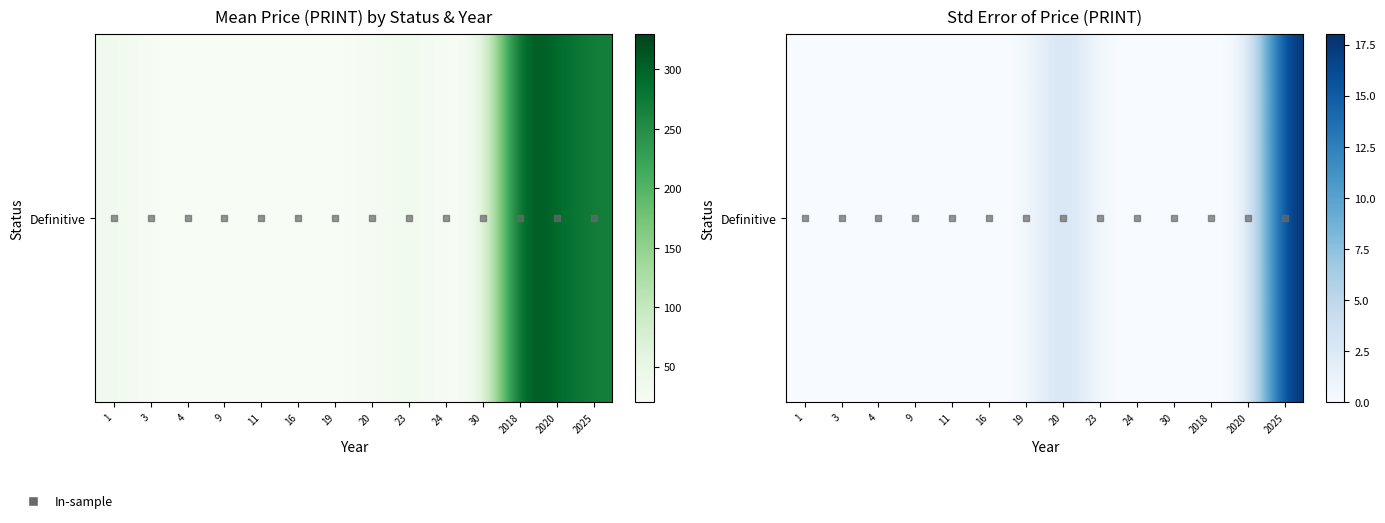

List the labels in order of value, largest first.

2025, 20, 1, 3, 4, 9, 11, 16, 19, 23, 24, 30, 2018, 2020